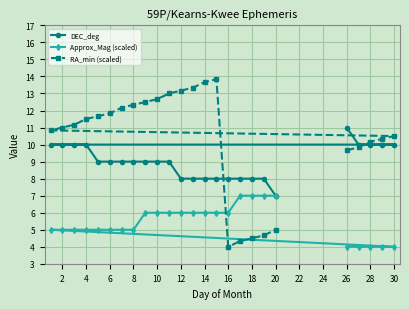

Reading left to right, transcribe all the data shown in this chart.

DEC_deg: 10.0	10.0	10.0	10.0	9.0	9.0	9.0	9.0	9.0	9.0	9.0	8.0	8.0	8.0	8.0	8.0	8.0	8.0	8.0	7.0	11.0	10.0	10.0	10.0	10.0
Approx_Mag (scaled): 5.0	5.0	5.0	5.0	5.0	5.0	5.0	5.0	6.0	6.0	6.0	6.0	6.0	6.0	6.0	6.0	7.0	7.0	7.0	7.0	4.0	4.0	4.0	4.0	4.0
RA_min (scaled): 10.8	11.0	11.2	11.5	11.7	11.8	12.2	12.3	12.5	12.7	13.0	13.2	13.3	13.7	13.8	4.0	4.3	4.5	4.7	5.0	9.7	9.8	10.2	10.3	10.5